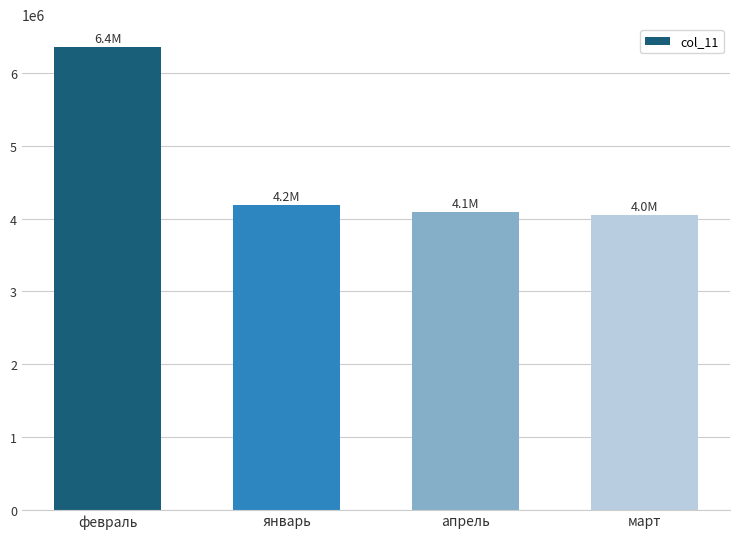

Reading left to right, extract all data points from this chart.

февраль=6358036	январь=4185838	апрель=4090042	март=4048210